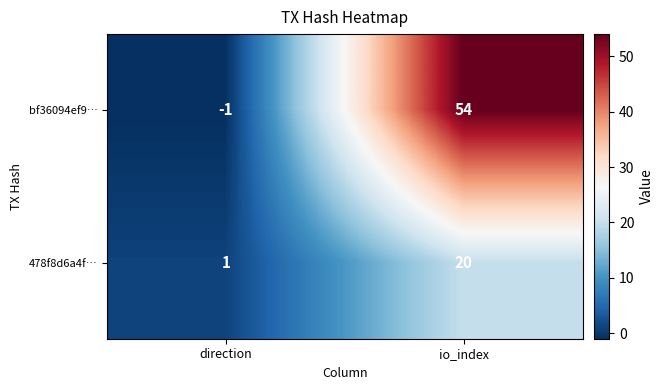

What is the spread (max minus min) of values at io_index?

34